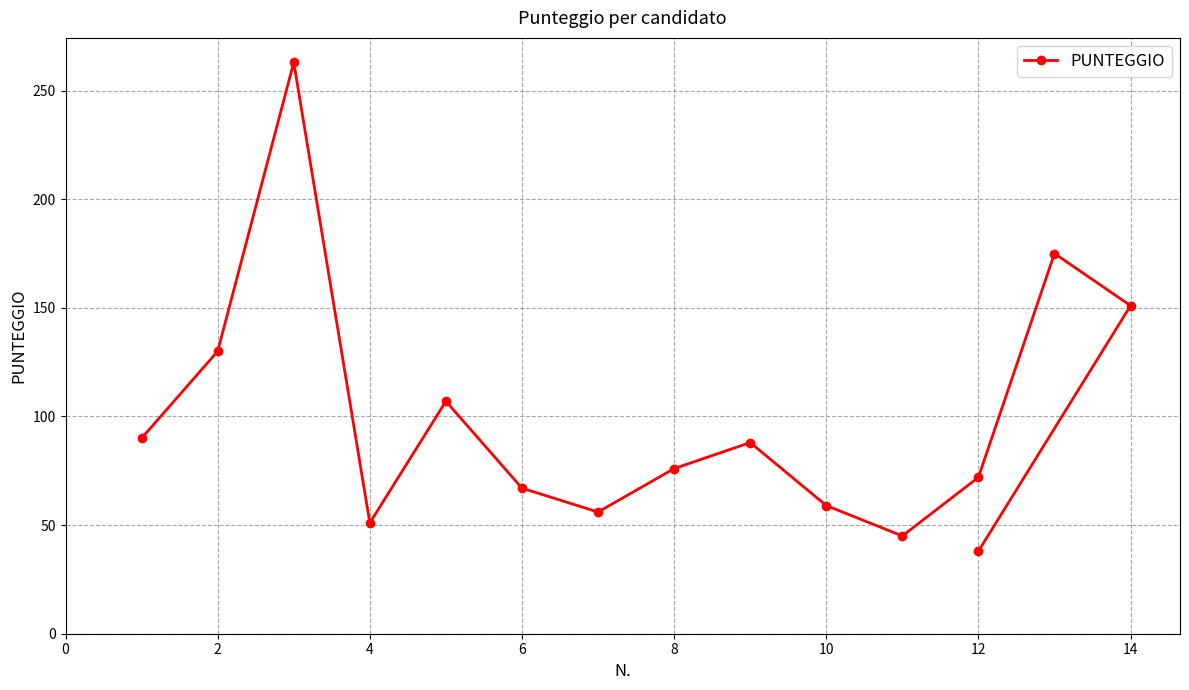

What is the approximate value at 8, to the nearest 50?

100